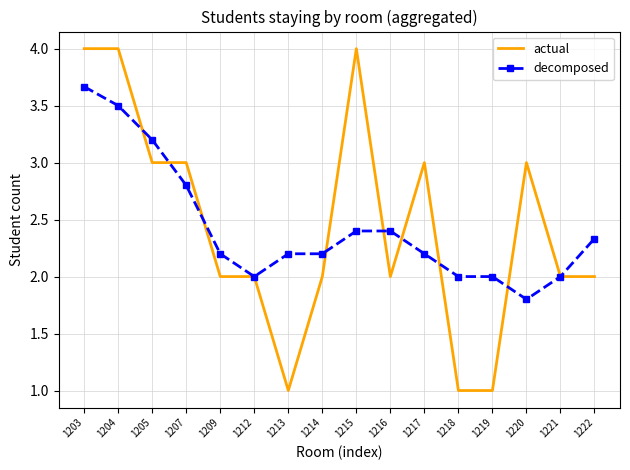

Rank the series by their maximum value, from highest to lowest.

actual, decomposed